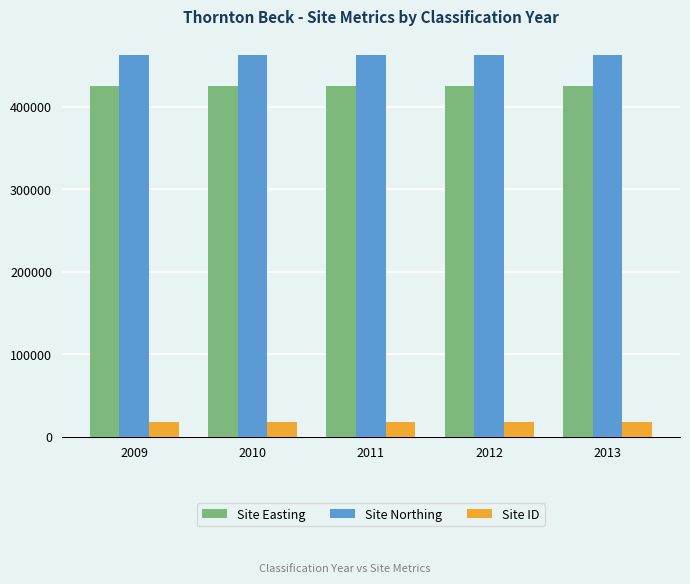

What is the sum of the Site Northing values at 2013 and 2011?

924800